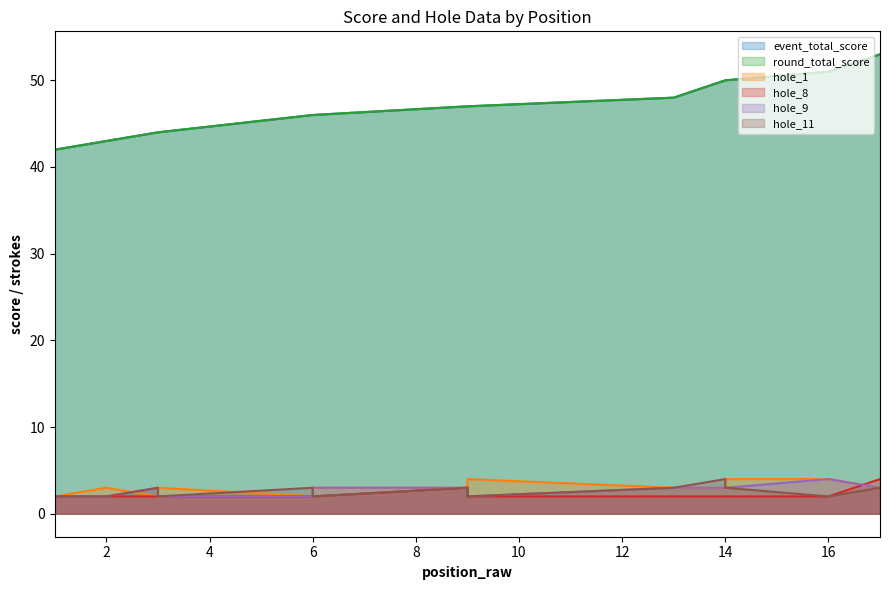

True or false: hole_11 has a value of 2 at 3.

True